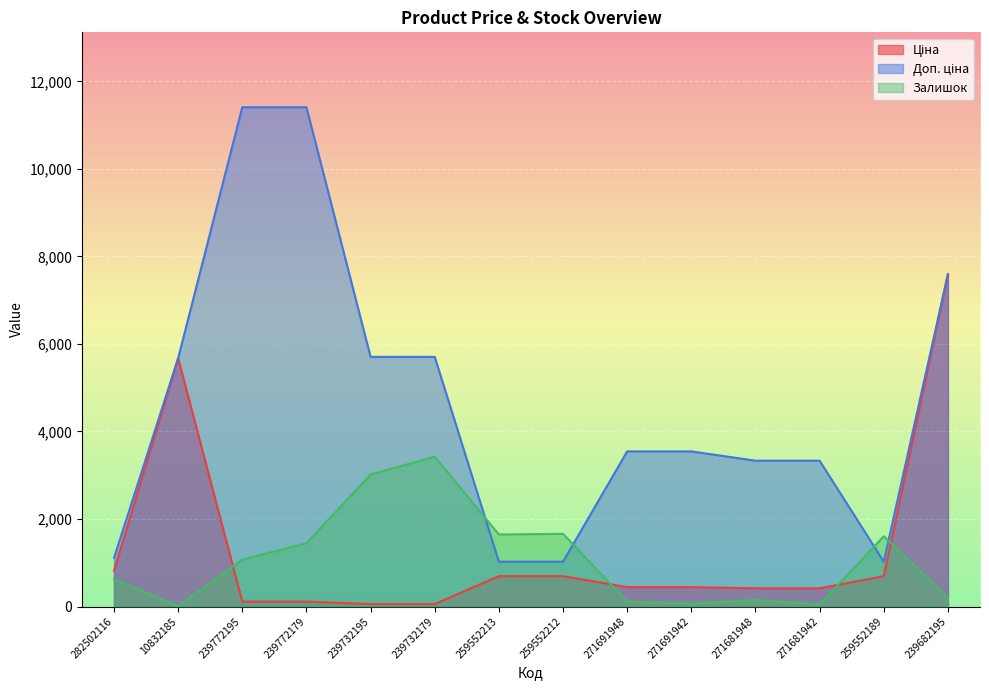

How many lines are shown in the chart?

3